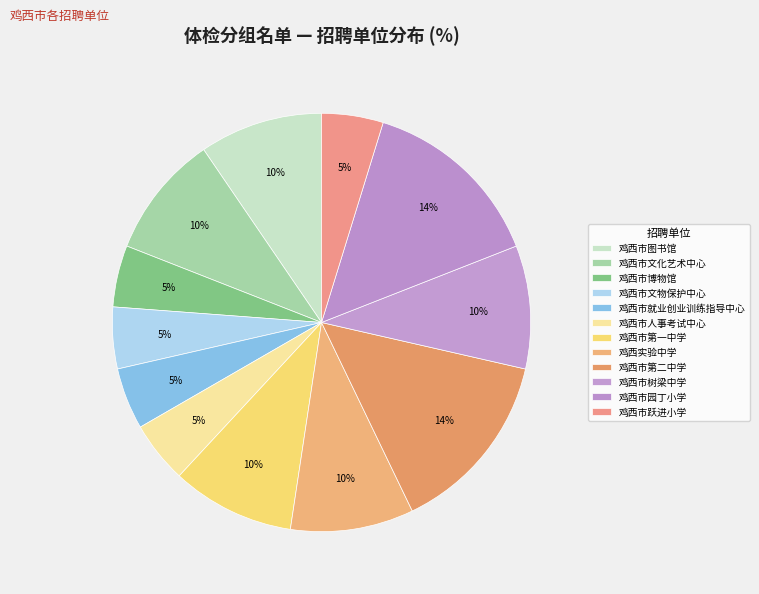

Is it true that 鸡西市跃进小学 is 1% of the pie?

False